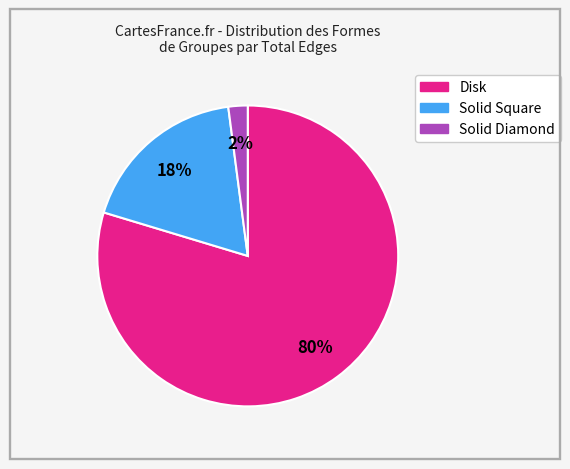

Do Solid Square and Solid Diamond together represent more than half of the pie?

No